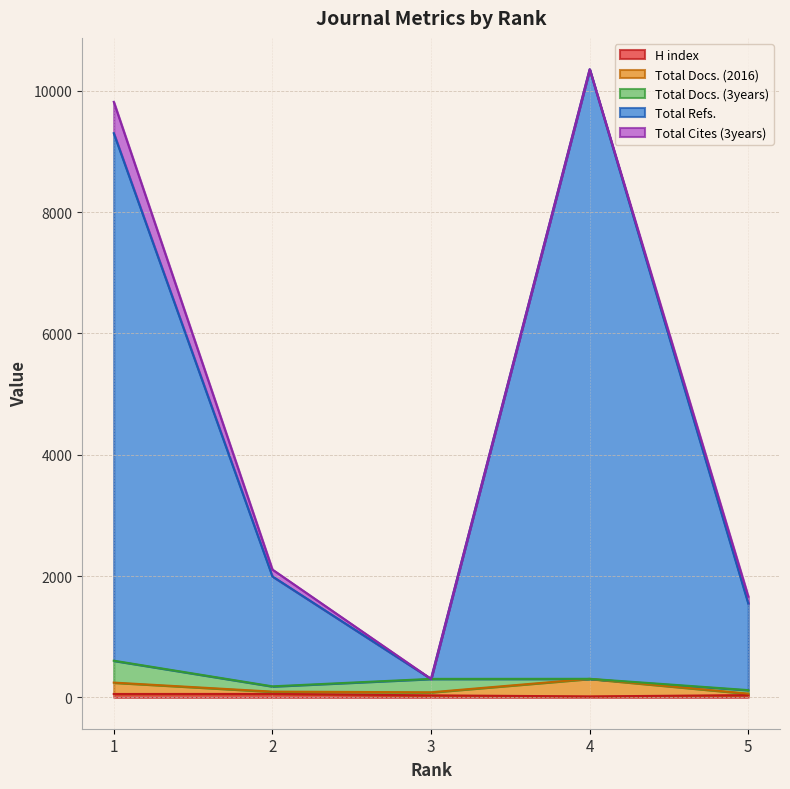

At which category does the chart reach its peak across all series?

4